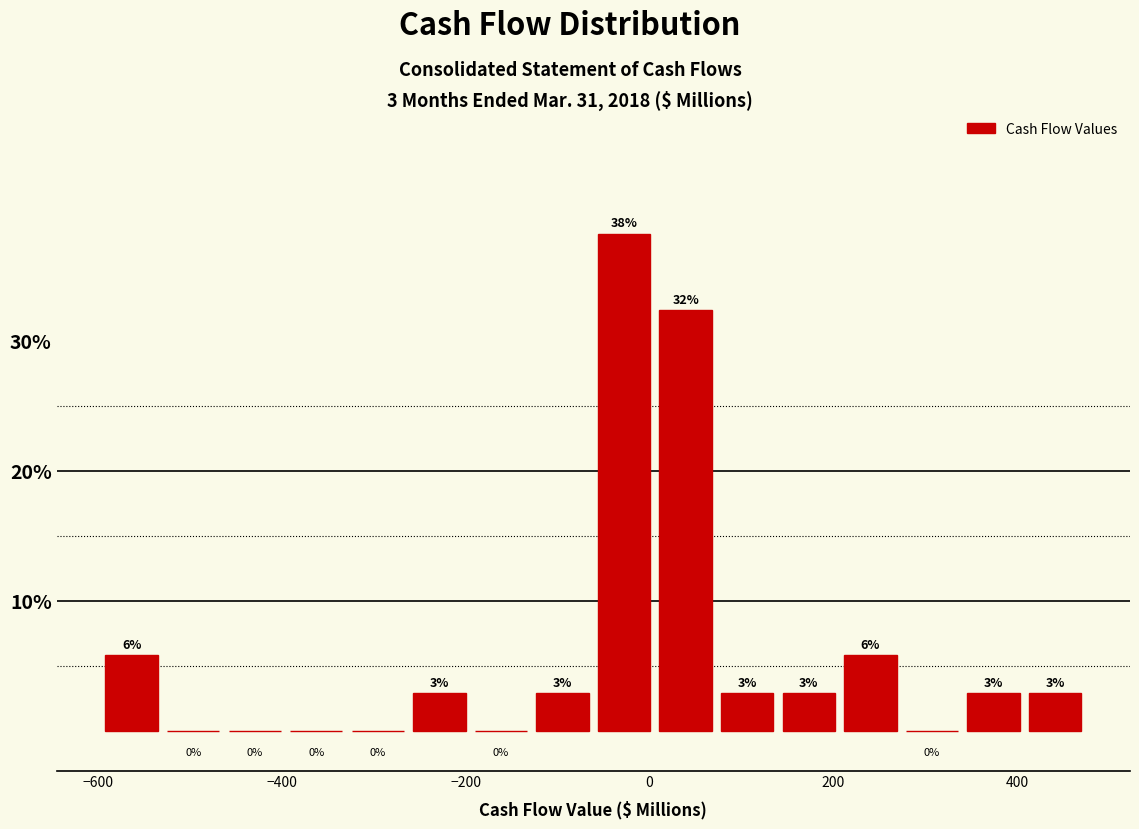

Read against the x-axis, roughly where is the centre of the tallest bar?

-20